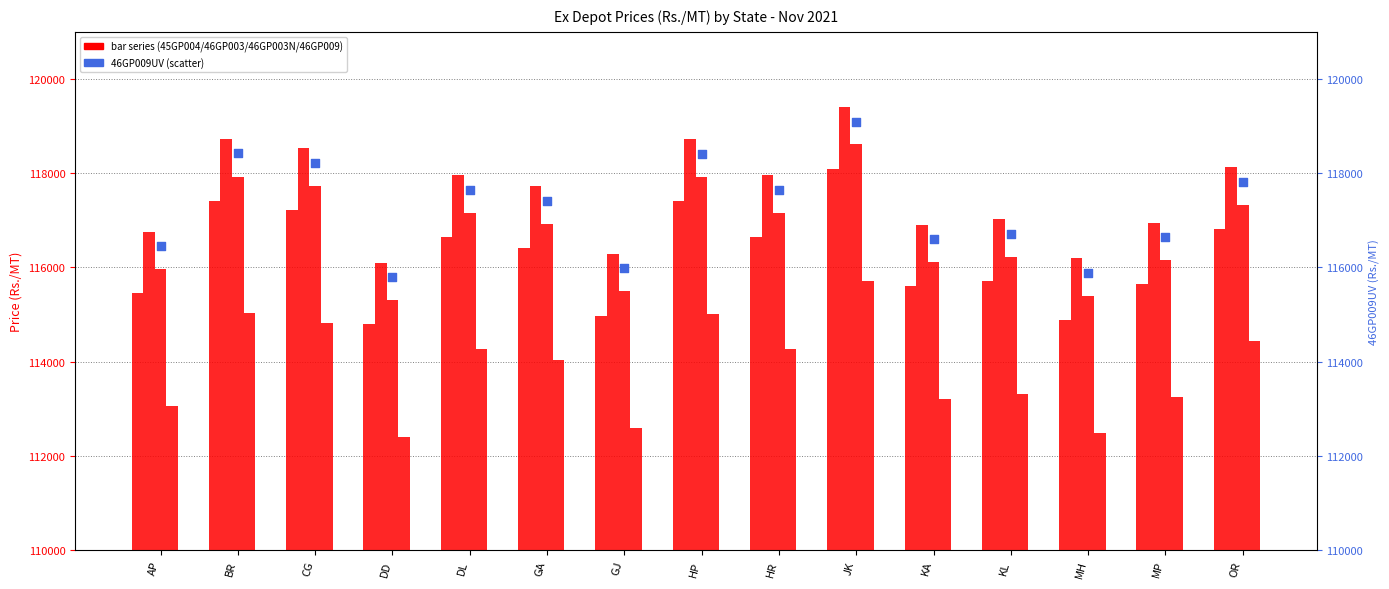

What is the total value across all series at BR?

587530